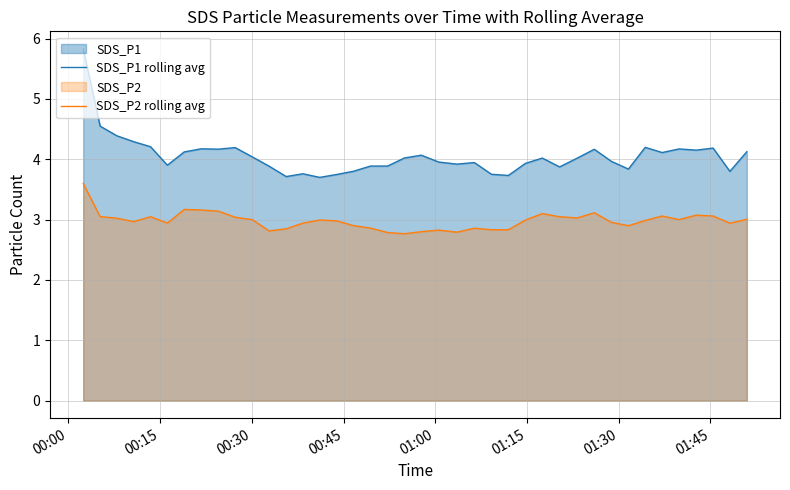

Which series has the largest total across all categories?

SDS_P1 rolling avg